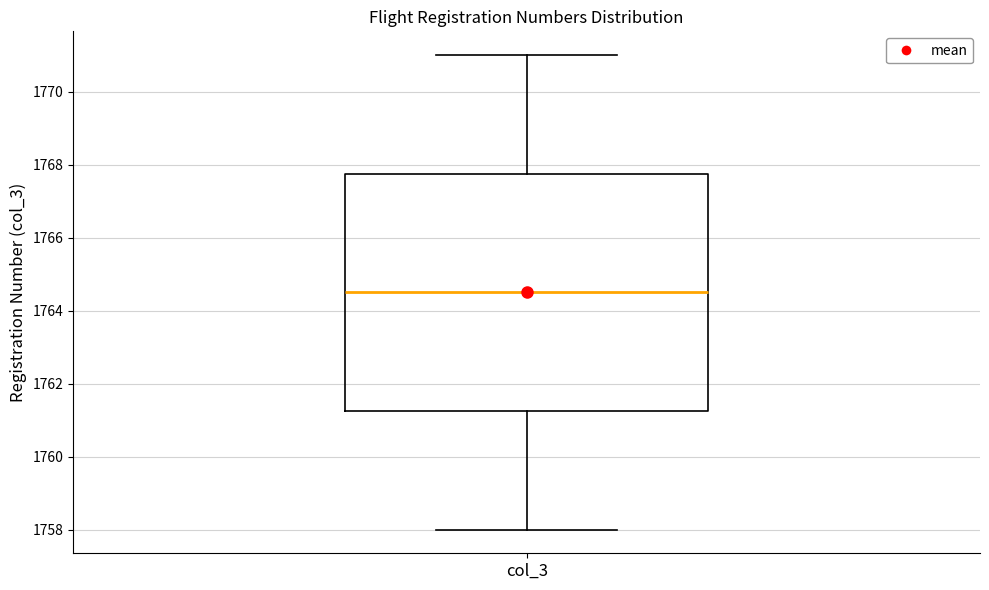

Transcribe this box plot: give where the median line is, the range the box spans, and where the two whiskers end, as read against the y-axis. The values are not printed on the chart, so give them approximately, as read against the axis.

median 1764.6, box 1761.2 to 1767.8, whiskers 1758.0 to 1771.0